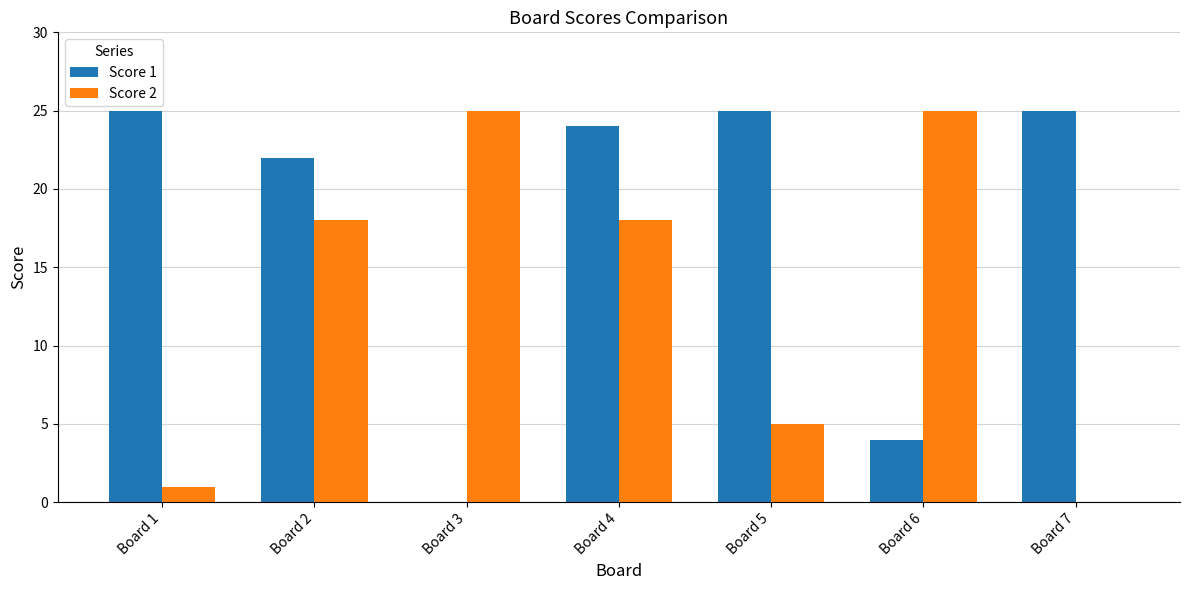

The Score 1 series shows 15 at Board 7. True or false?

False